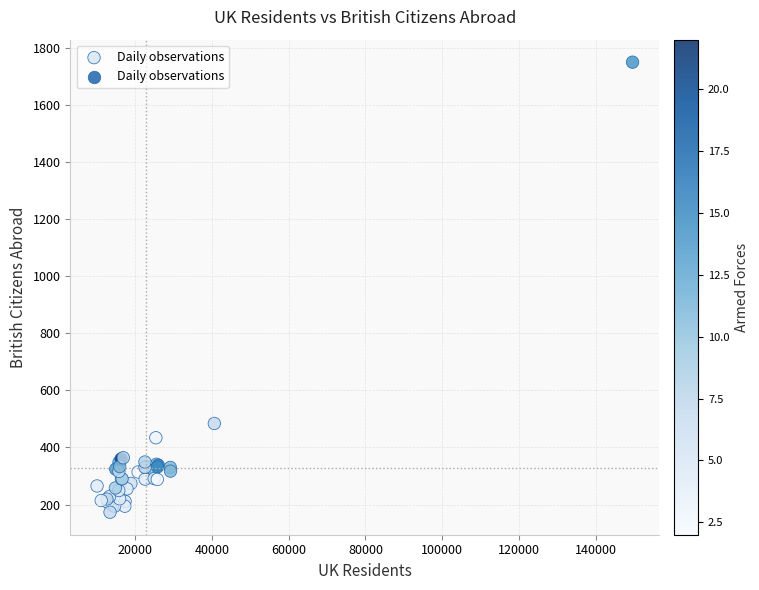

What Y value in the scatter plot is closest to 961?

484